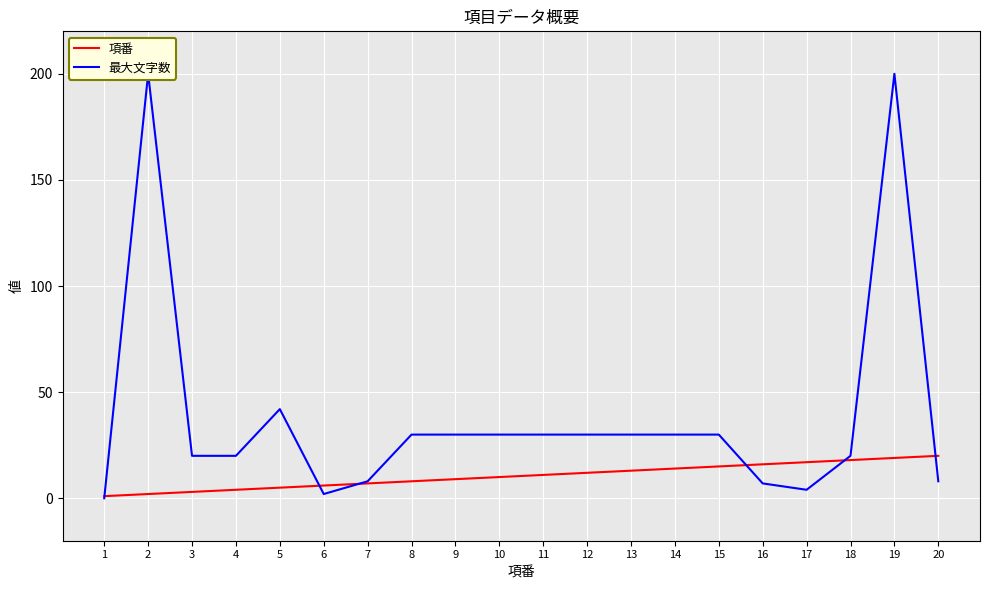

How many lines are shown in the chart?

2